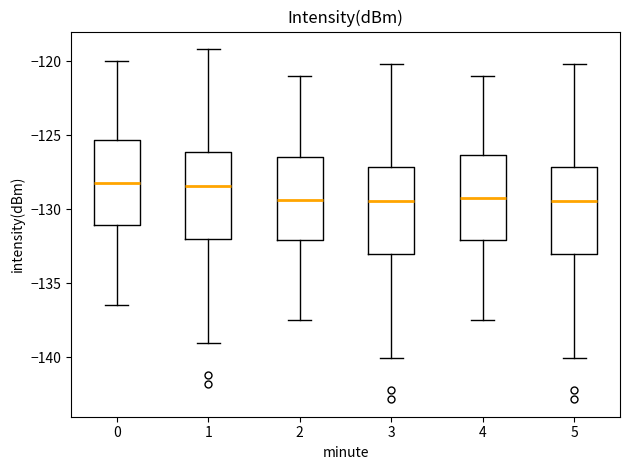

Reading left to right, read every box against the y-axis: the position of its median line, the range the box covers, and the ends of its whiskers. The values are not printed on the chart, so give them approximately, as read against the axis.

0: median -128.5, box -131.0 to -125.5, whiskers -136.5 to -120.0
1: median -128.5, box -132.0 to -126.0, whiskers -139.0 to -119.0
2: median -129.5, box -132.0 to -126.5, whiskers -137.5 to -121.0
3: median -129.5, box -133.0 to -127.0, whiskers -140.0 to -120.0
4: median -129.5, box -132.0 to -126.5, whiskers -137.5 to -121.0
5: median -129.5, box -133.0 to -127.0, whiskers -140.0 to -120.0